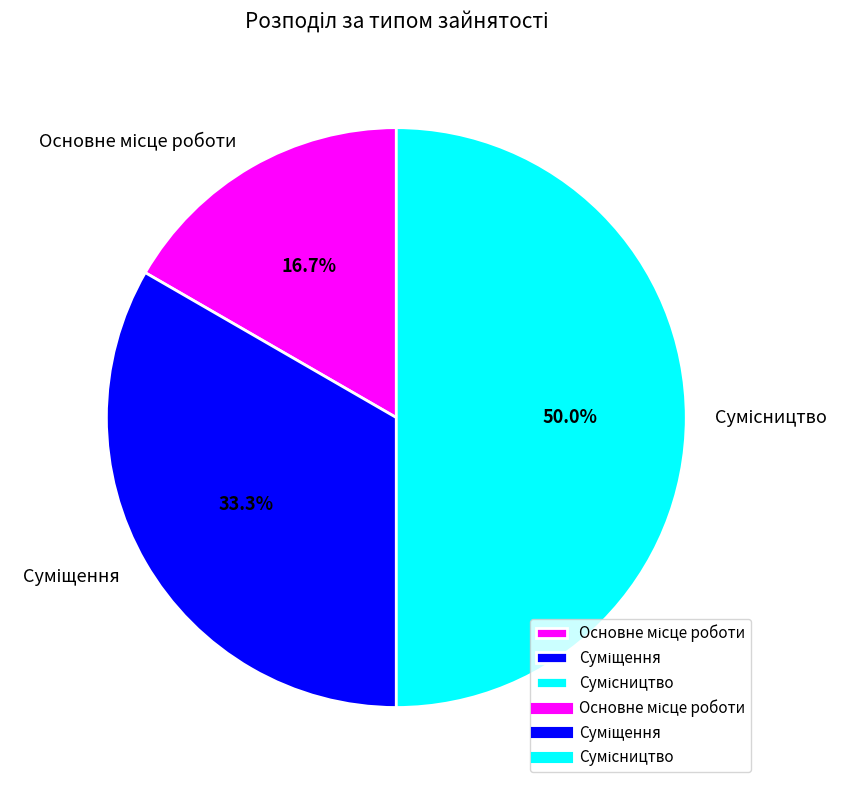

Is Сумісництво the majority of the pie?

No